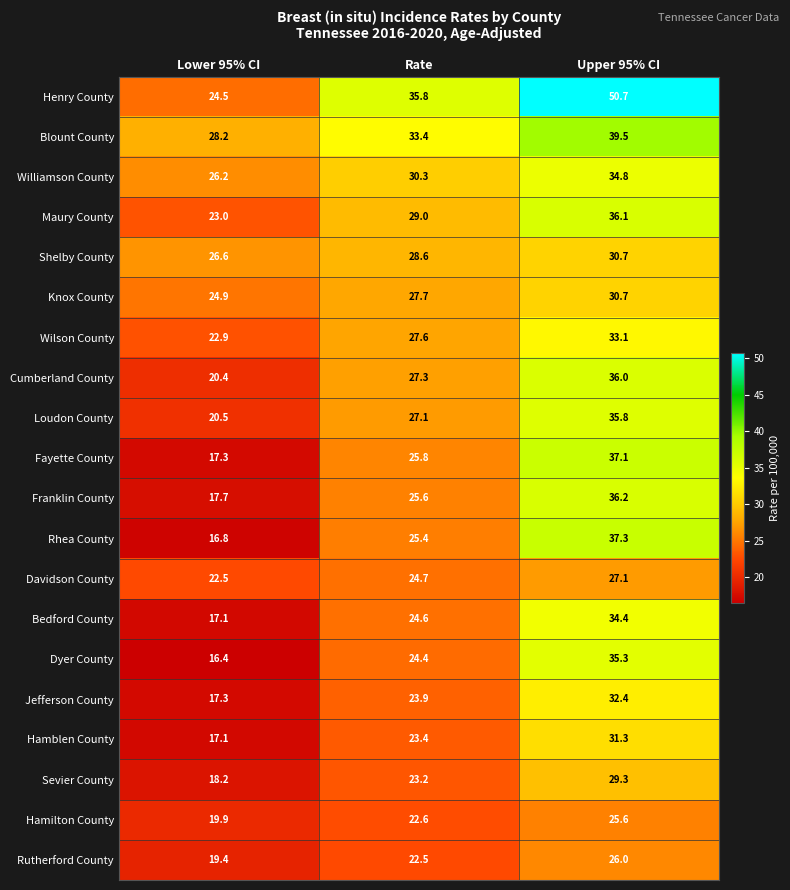

True or false: Shelby County has a value of 20.0 at Rate.

False